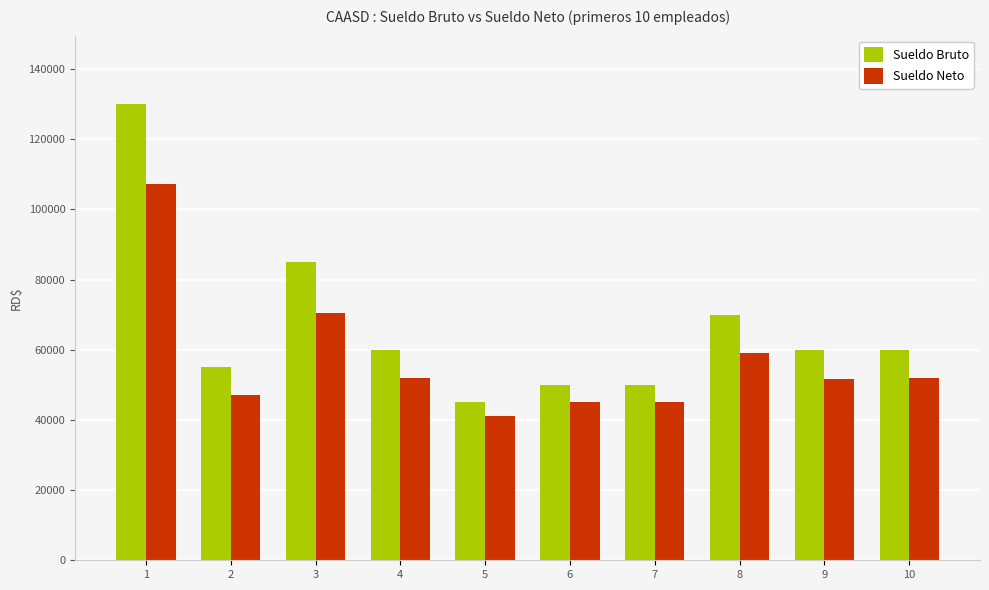

How many values in the Sueldo Neto series exceed 51942?

5